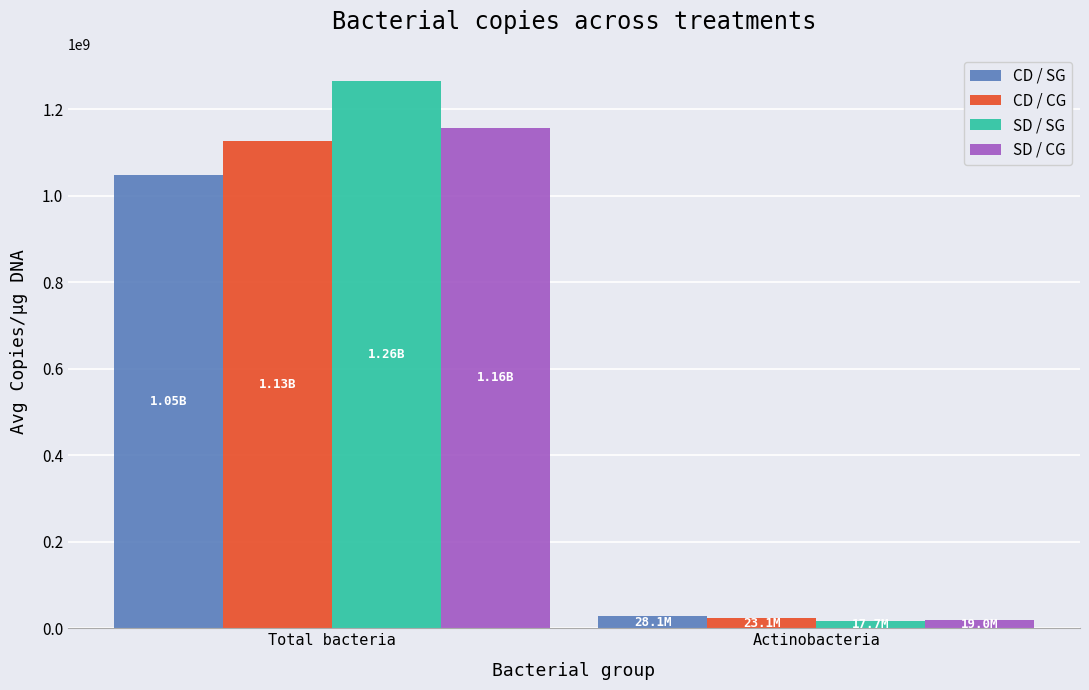

At which label does CD / CG first exceed 1125751529?

Total bacteria